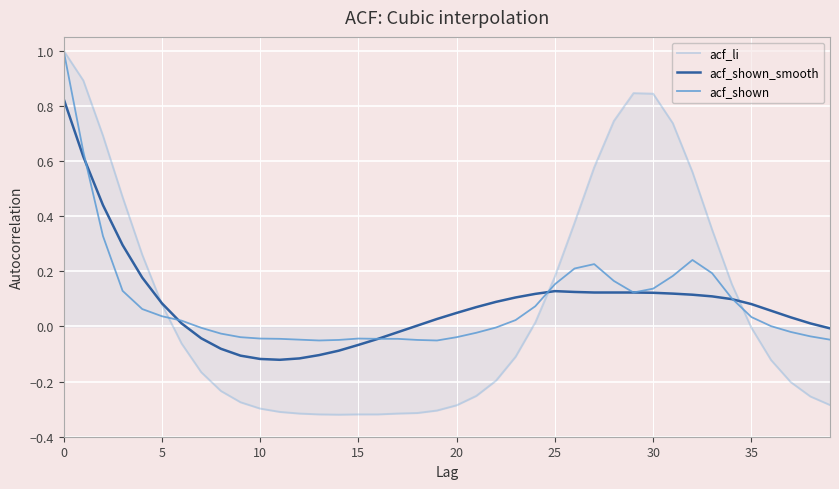

Which series has the largest range (max minus min)?

acf_li